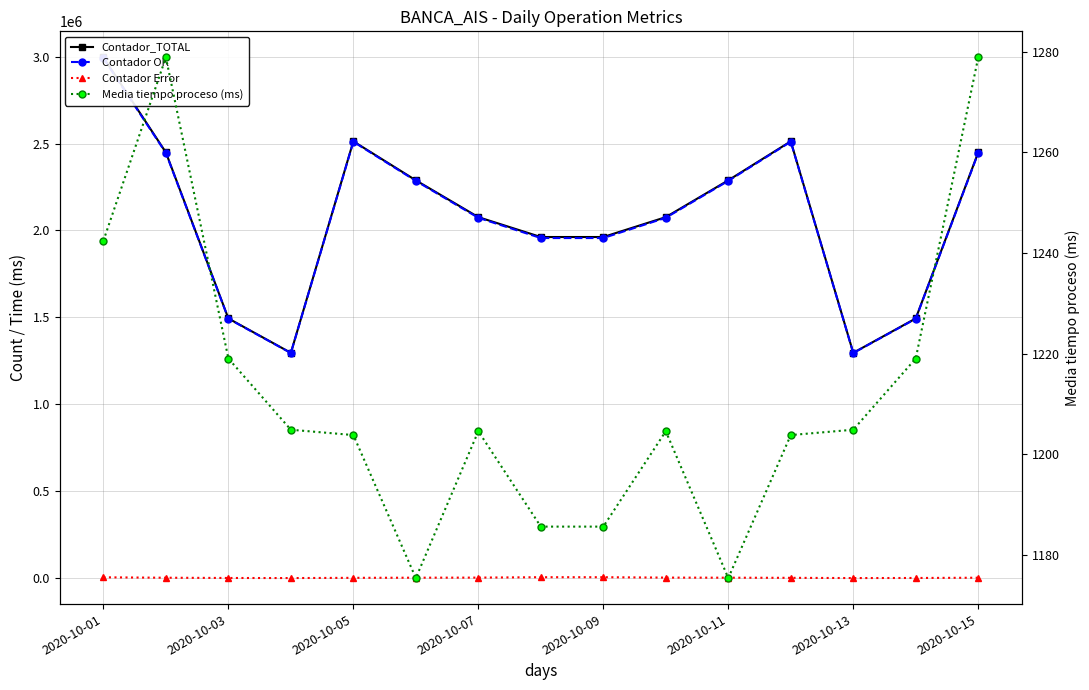

The Contador Error series shows 1131.0 at 2020-10-13. True or false?

True